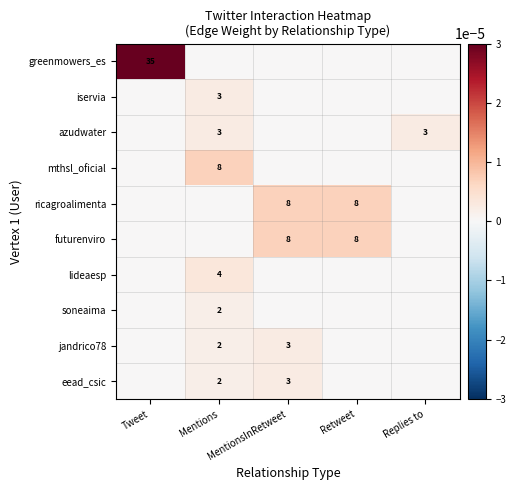

How many data points in lideaesp are above 0?

1